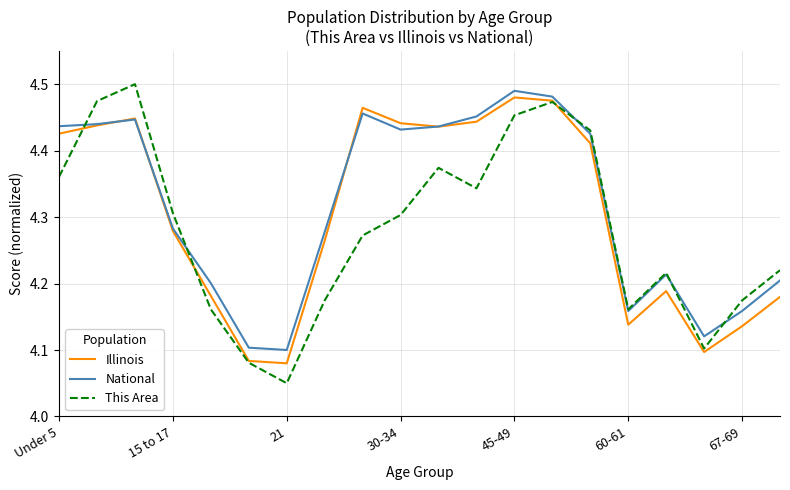

Count the Illinois values in the range 4 to 5.

20